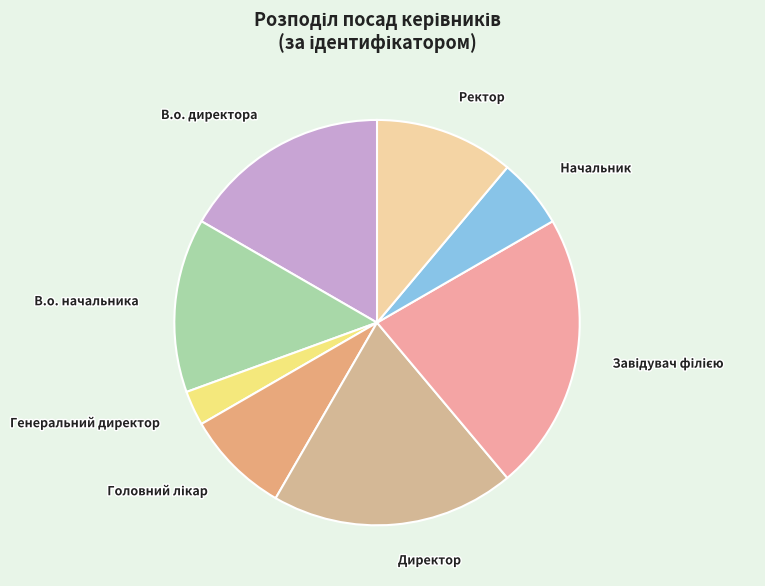

Do Генеральний директор and В.о. директора together represent more than half of the pie?

No